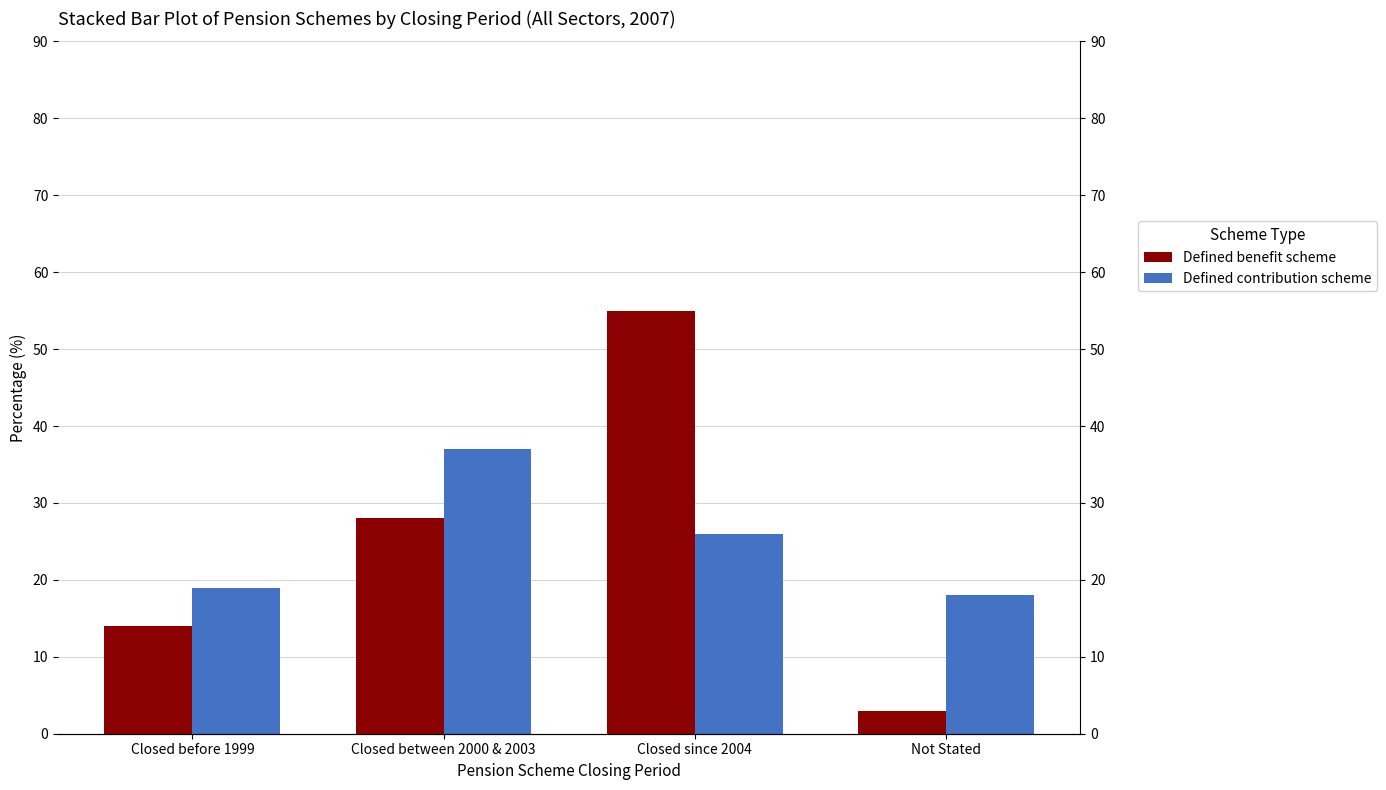

Reading left to right, transcribe all the data shown in this chart.

Defined benefit scheme: Closed before 1999=14	Closed between 2000 & 2003=28	Closed since 2004=55	Not Stated=3
Defined contribution scheme: Closed before 1999=19	Closed between 2000 & 2003=37	Closed since 2004=26	Not Stated=18